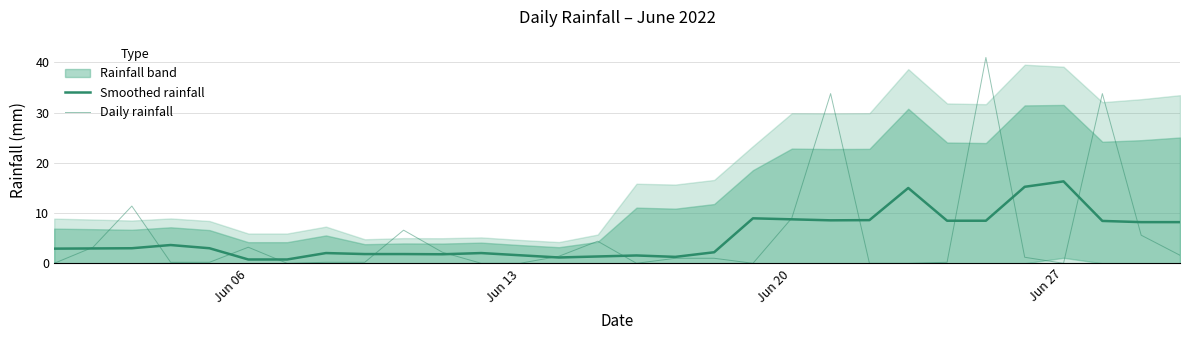

Is the value of Daily rainfall at 11 greater than the value of Smoothed rainfall at 29?

No